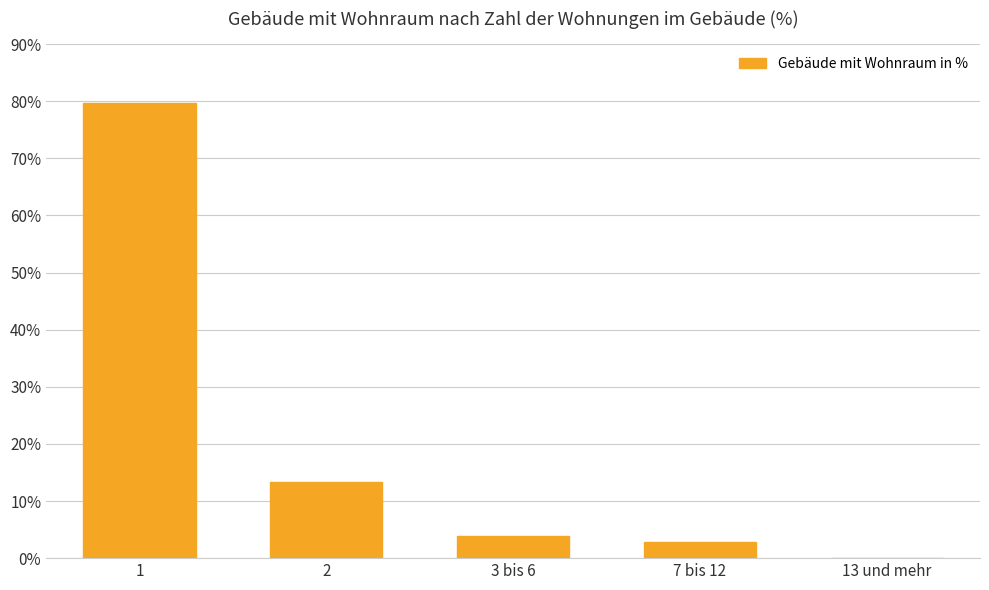

Reading left to right, extract all data points from this chart.

1=79.7	2=13.3	3 bis 6=3.9	7 bis 12=2.8	13 und mehr=0.0